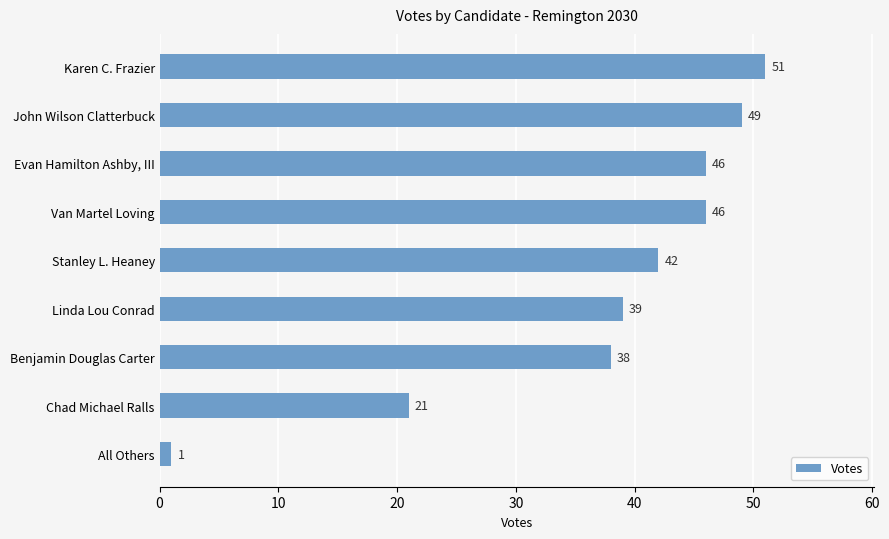

Reading bottom to top, transcribe all the data shown in this chart.

All Others=1	Chad Michael Ralls=21	Benjamin Douglas Carter=38	Linda Lou Conrad=39	Stanley L. Heaney=42	Van Martel Loving=46	Evan Hamilton Ashby, III=46	John Wilson Clatterbuck=49	Karen C. Frazier=51